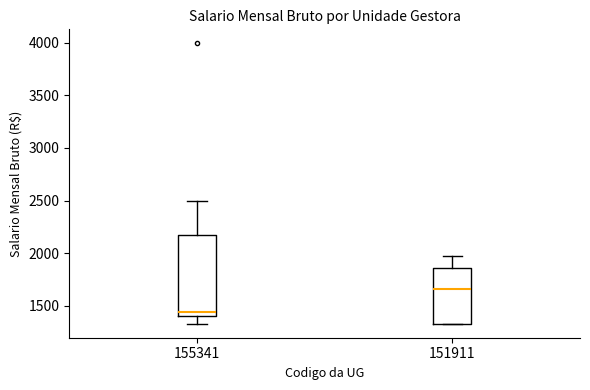

Which box's median line is the lowest?

155341